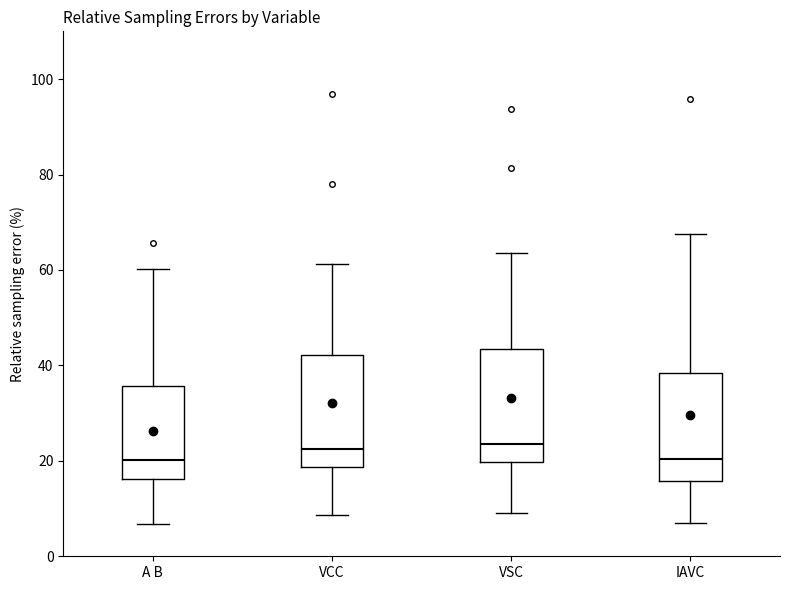

Reading left to right, transcribe this box plot: for each box, give where its median line is, the range the box spans, and where its two whiskers end, as read against the y-axis. The values are not printed on the chart, so give them approximately, as read against the axis.

A B: median 20, box 16 to 36, whiskers 6 to 60
VCC: median 22, box 18 to 42, whiskers 8 to 62
VSC: median 24, box 20 to 44, whiskers 10 to 64
IAVC: median 20, box 16 to 38, whiskers 6 to 68